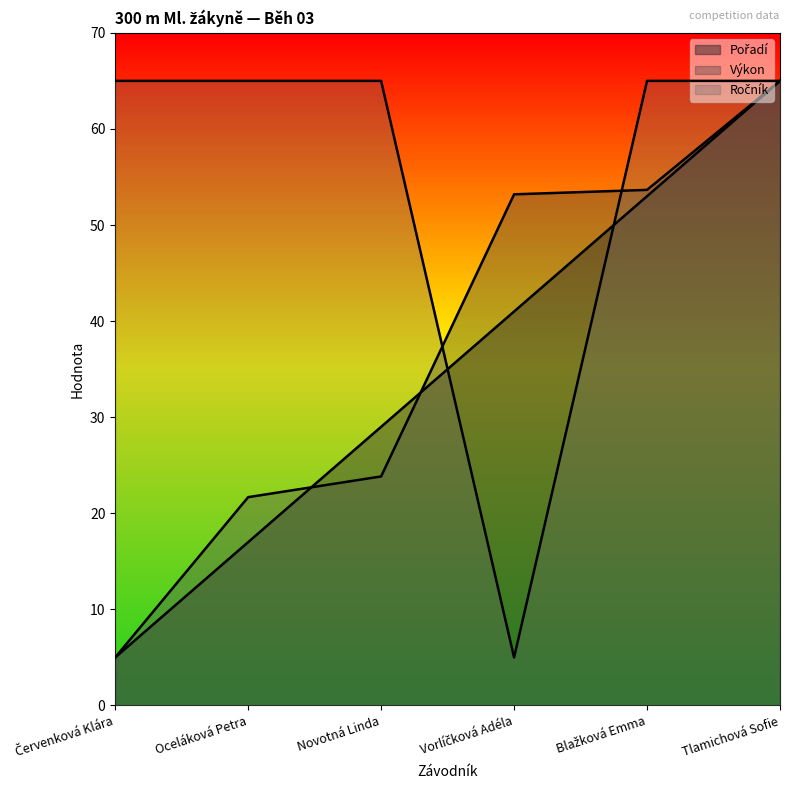

At Blažková Emma, list the series in order from largest to smallest.

Ročník, Výkon, Pořadí